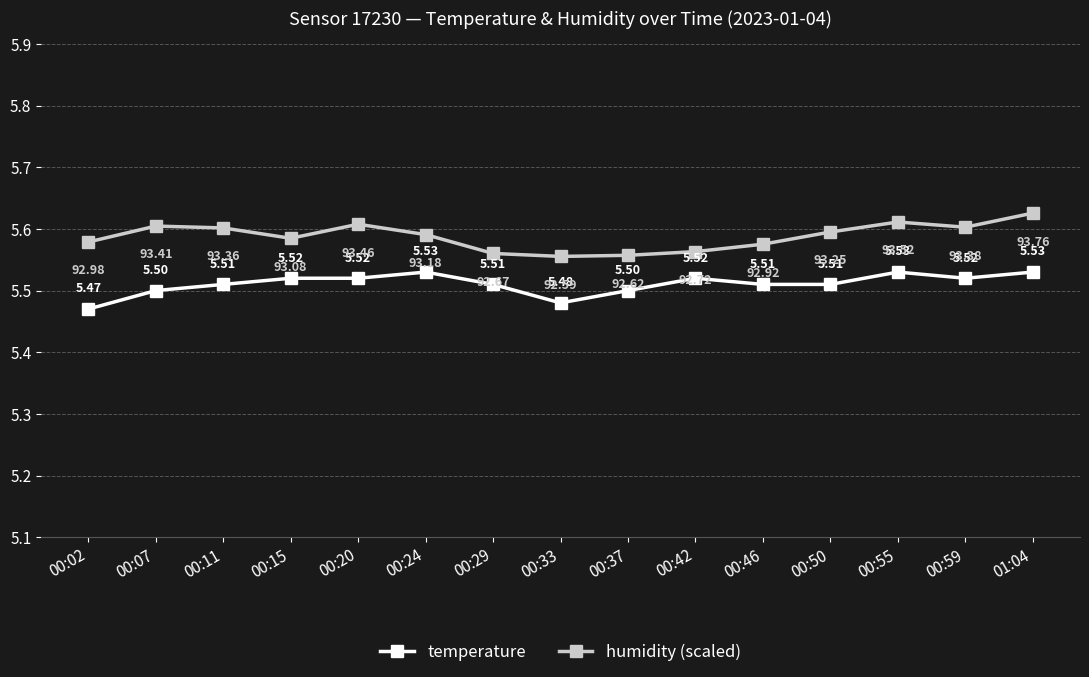

How many interior local peaks does the humidity (scaled) series have?

3